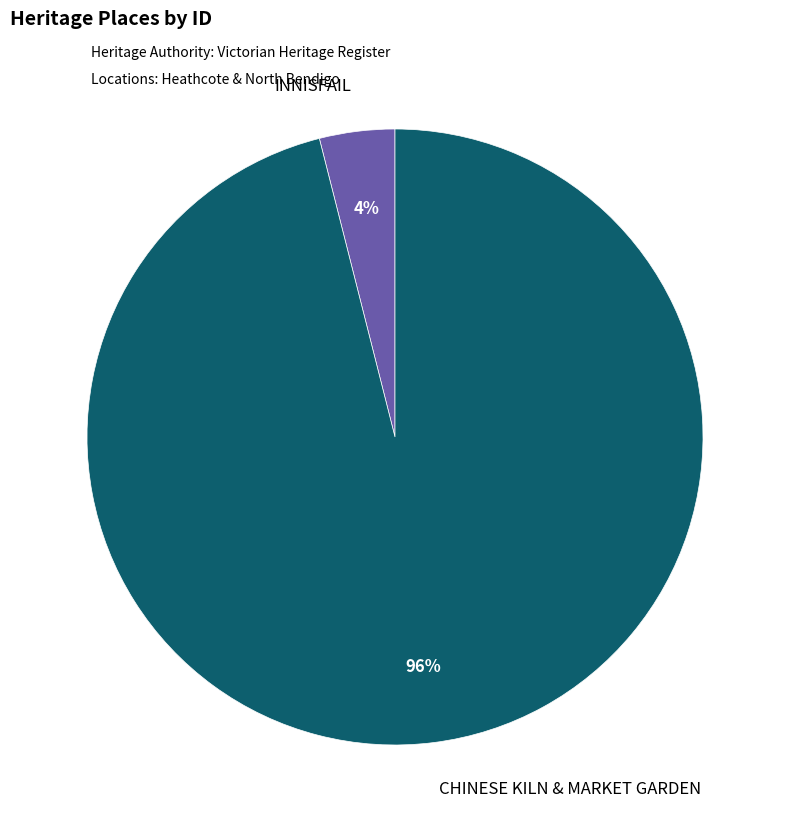

To the nearest percent, what percentage of the pie is INNISFAIL?

4%